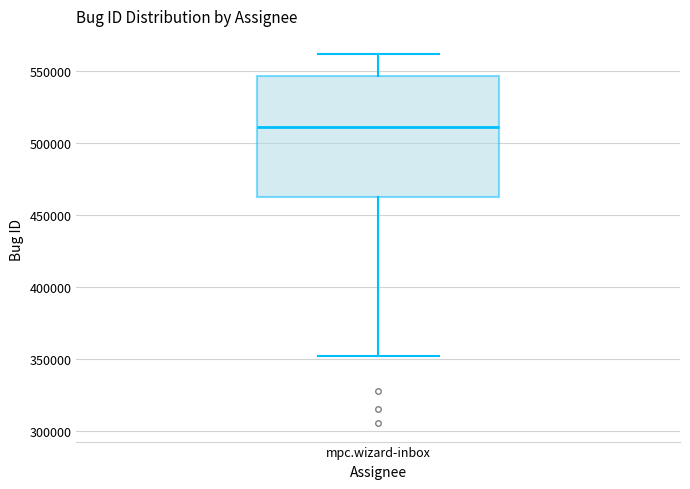

Where is the upper edge of the box for mpc.wizard-inbox on the y-axis? The values are not printed on the chart, so give them approximately, as read against the axis.

545000